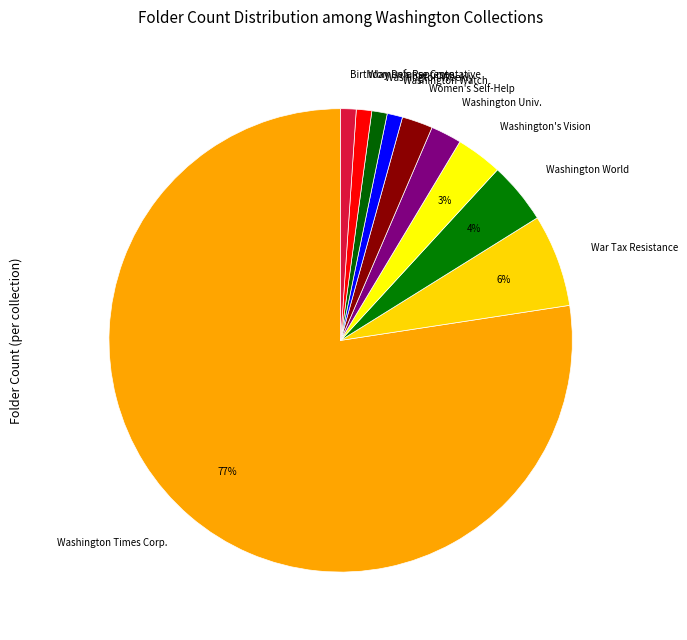

To the nearest percent, what is the average slice percentage?

10%